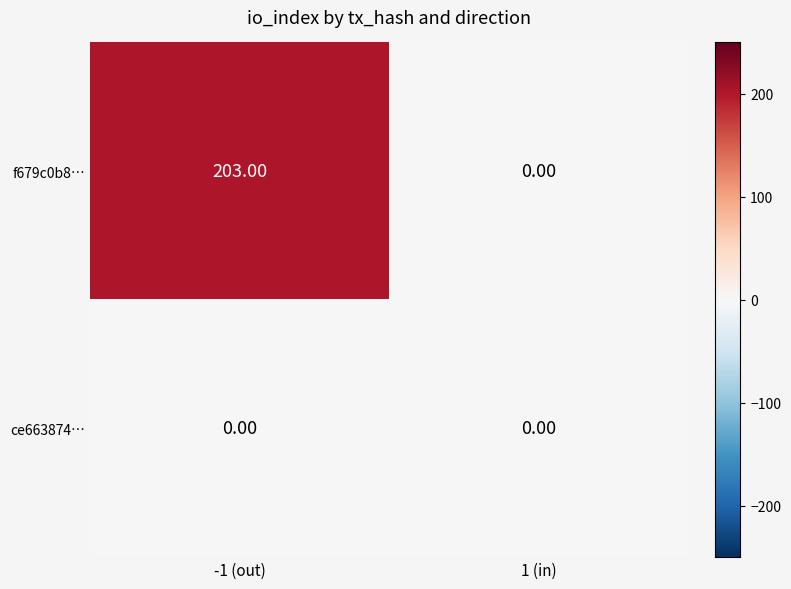

What is the average value of the f679c0b8… series?

102